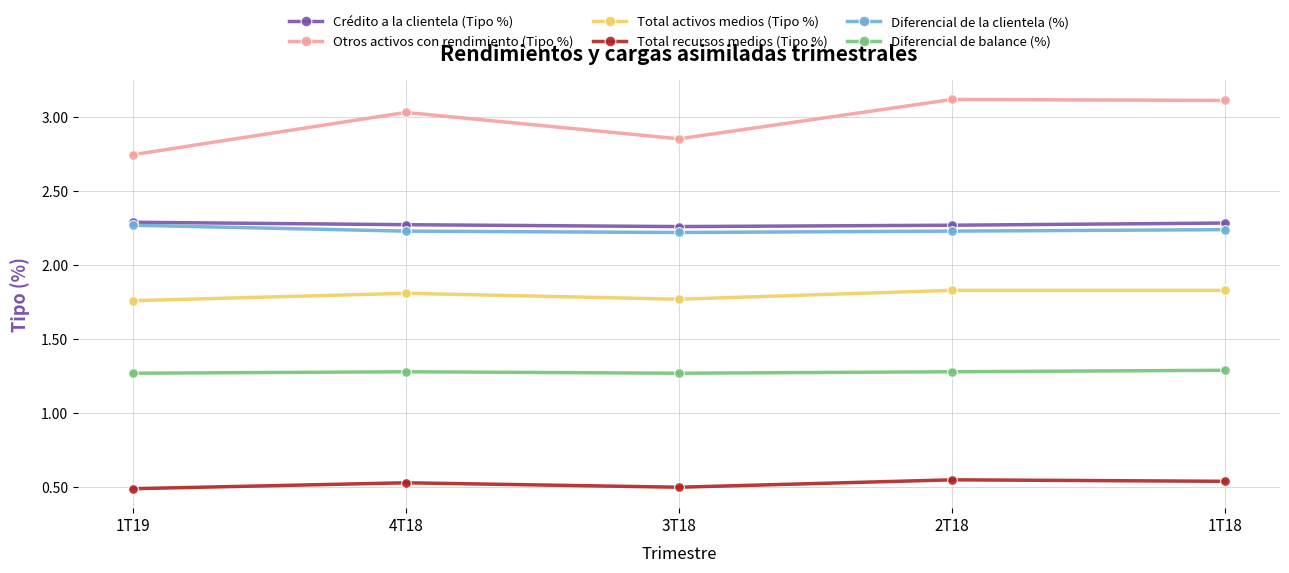

Which category has the lowest value in the Otros activos con rendimiento (Tipo %) series?

1T19